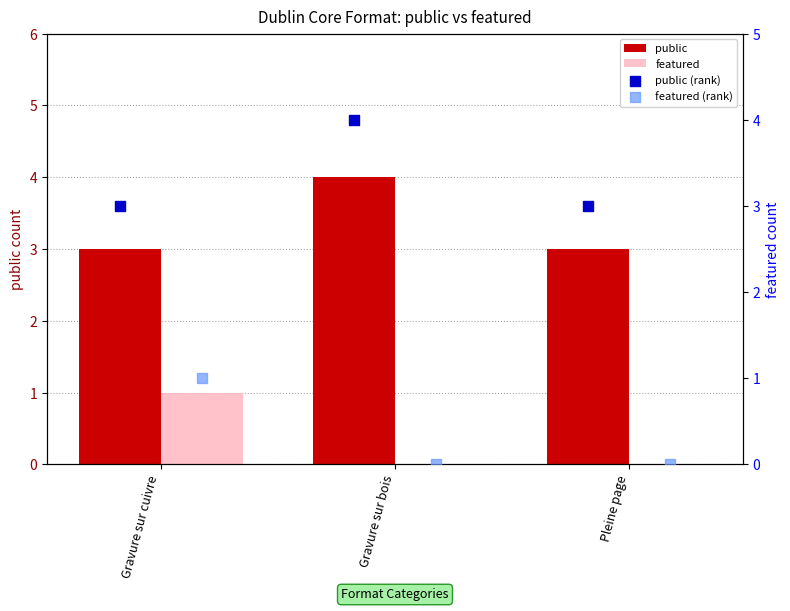

Which series reaches the minimum Y coordinate?

featured